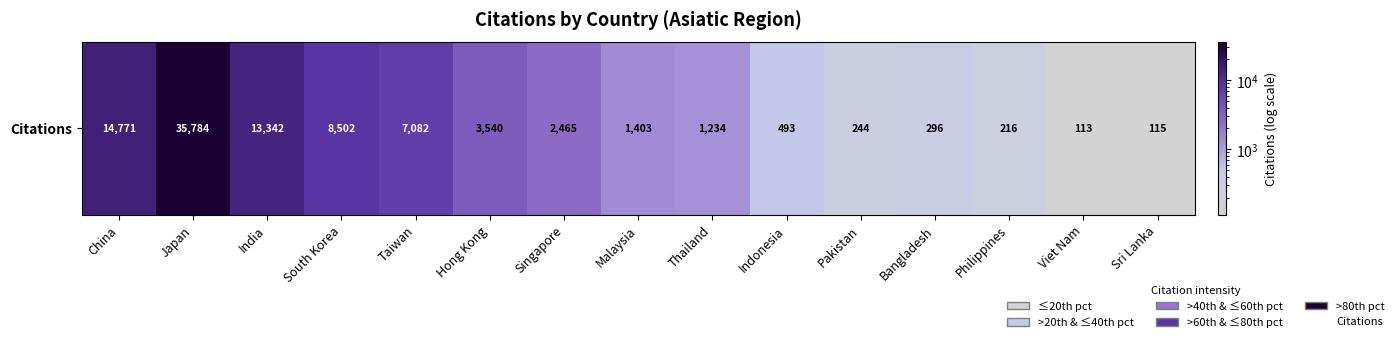

At which category does the chart reach its peak across all series?

Japan